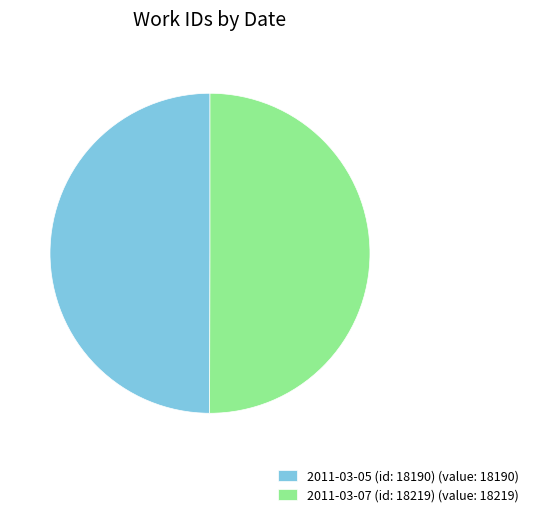

Approximately how many times larger is the value at 2011-03-07 (id: 18219) (value: 18219) compared to 2011-03-05 (id: 18190) (value: 18190)?

1.0